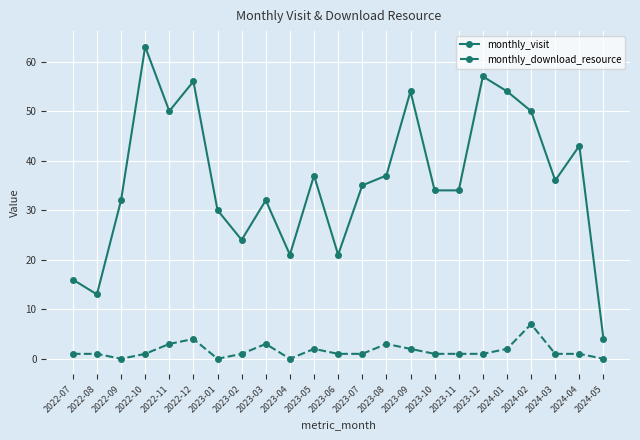

Rank the series by their maximum value, from highest to lowest.

monthly_visit, monthly_download_resource